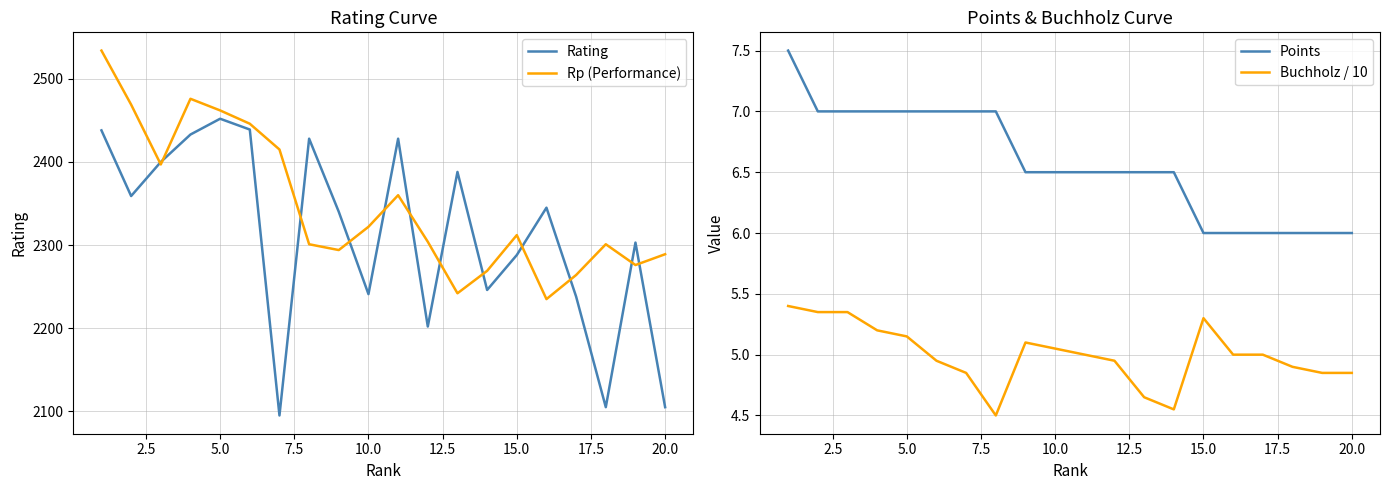

True or false: Rating and Buchholz / 10 cross at least once.

False